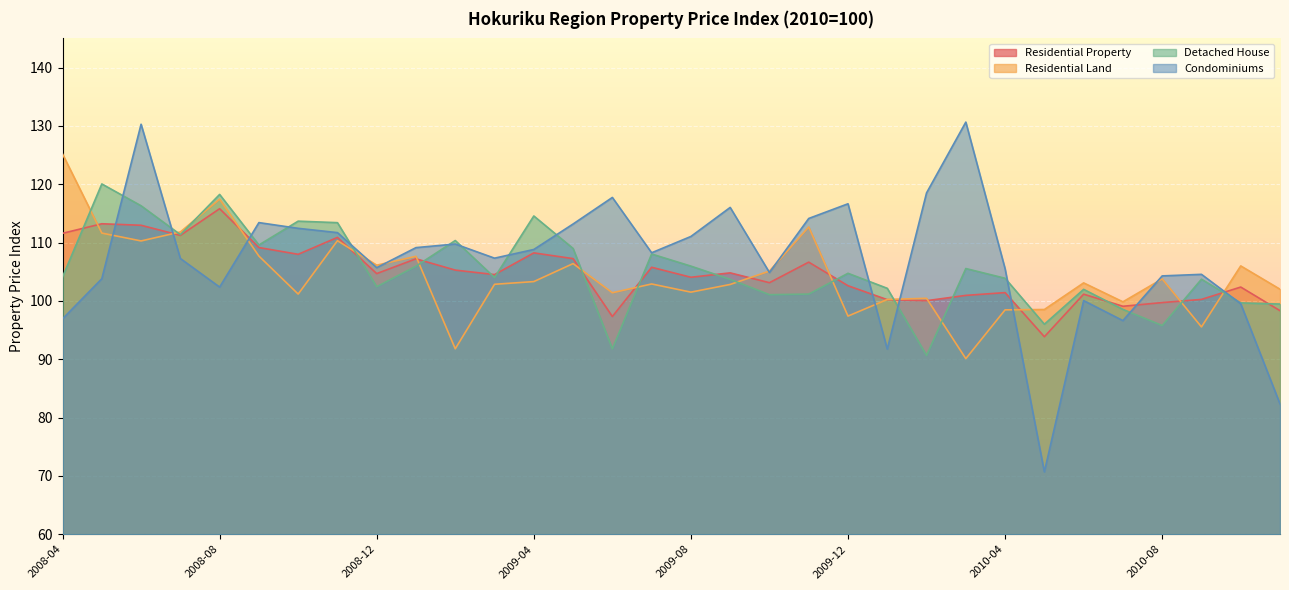

How many times do Condominiums and Residential Land cross each other?

12